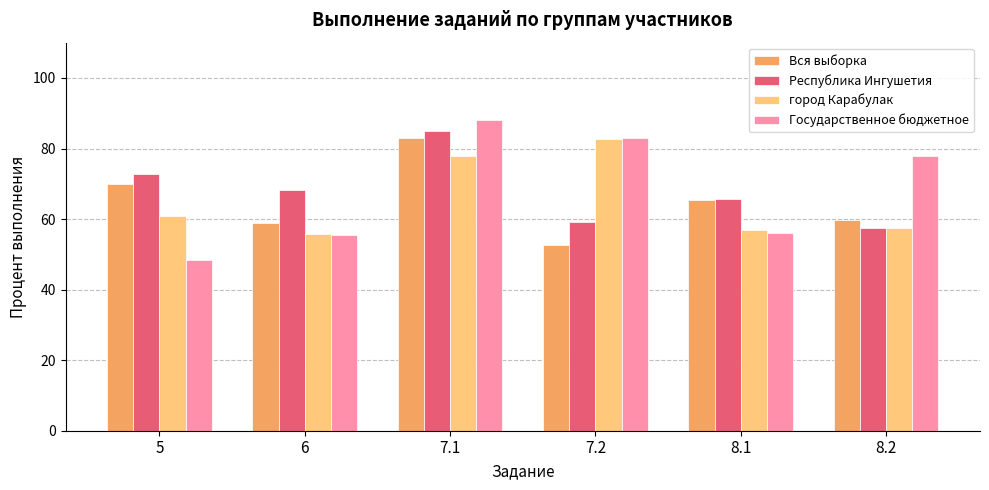

At which category is the sum across all series the highest?

7.1